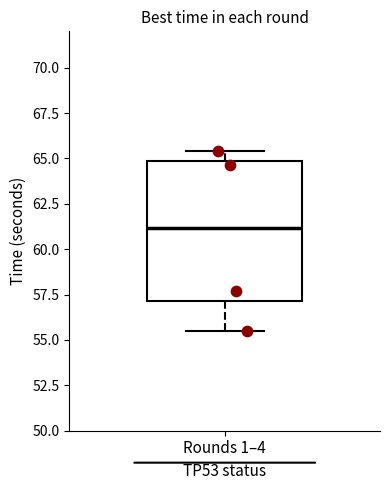

Transcribe this box plot: give where the median line is, the range the box spans, and where the two whiskers end, as read against the y-axis. The values are not printed on the chart, so give them approximately, as read against the axis.

median 61.0, box 57.0 to 65.0, whiskers 55.5 to 65.5